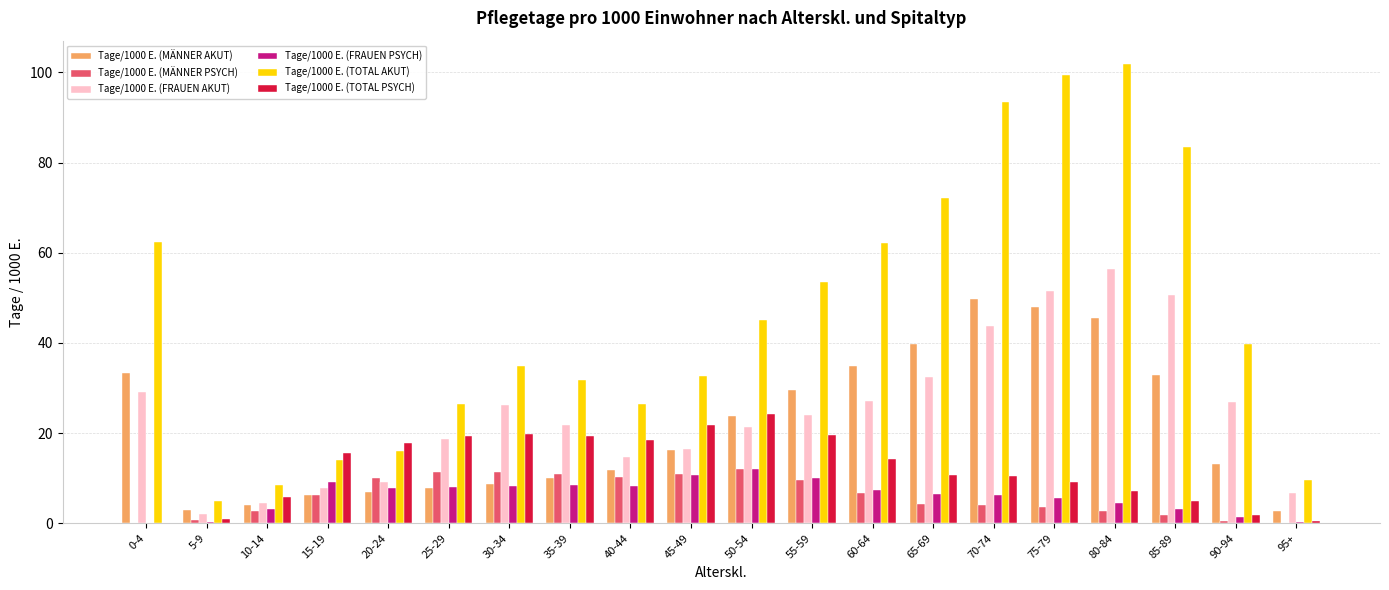

Is the value of Tage/1000 E. (TOTAL AKUT) at 30-34 greater than the value of Tage/1000 E. (MÄNNER AKUT) at 15-19?

Yes